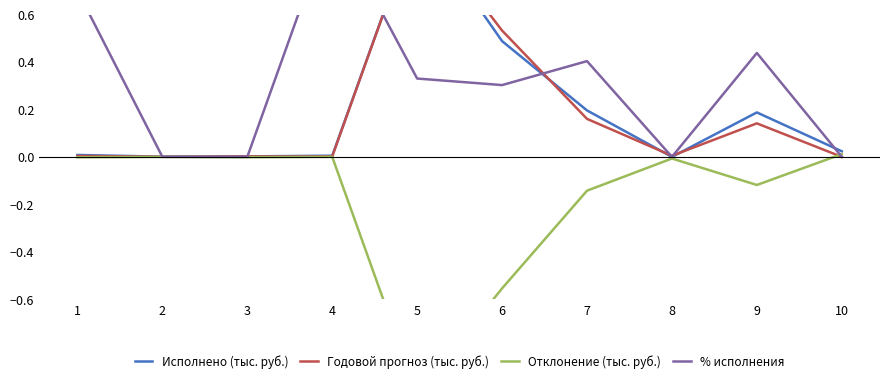

True or false: Отклонение (тыс. руб.) has more than 2 points higher than both neighbors.

True